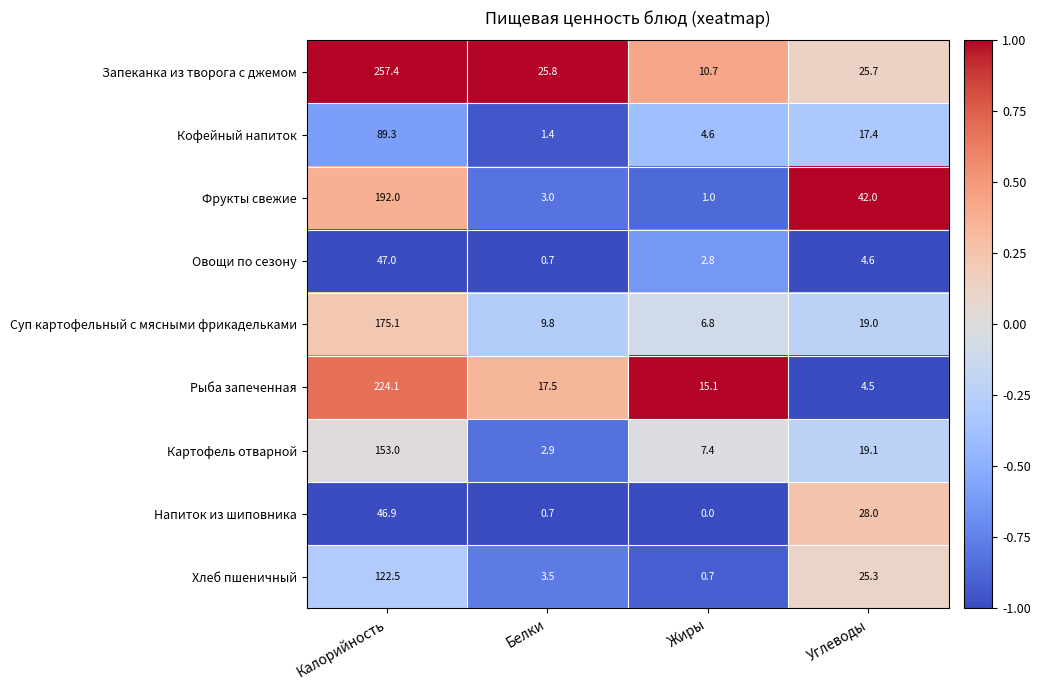

The value of Запеканка из творога с джемом at Калорийность is 257.4. True or false?

True